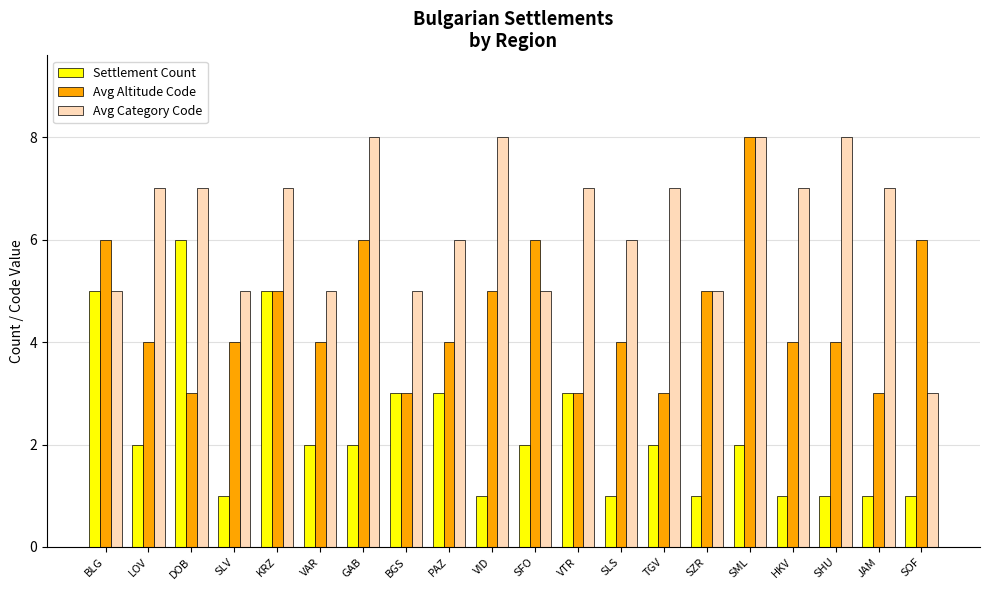

What is the approximate value of Avg Category Code at BLG?

5